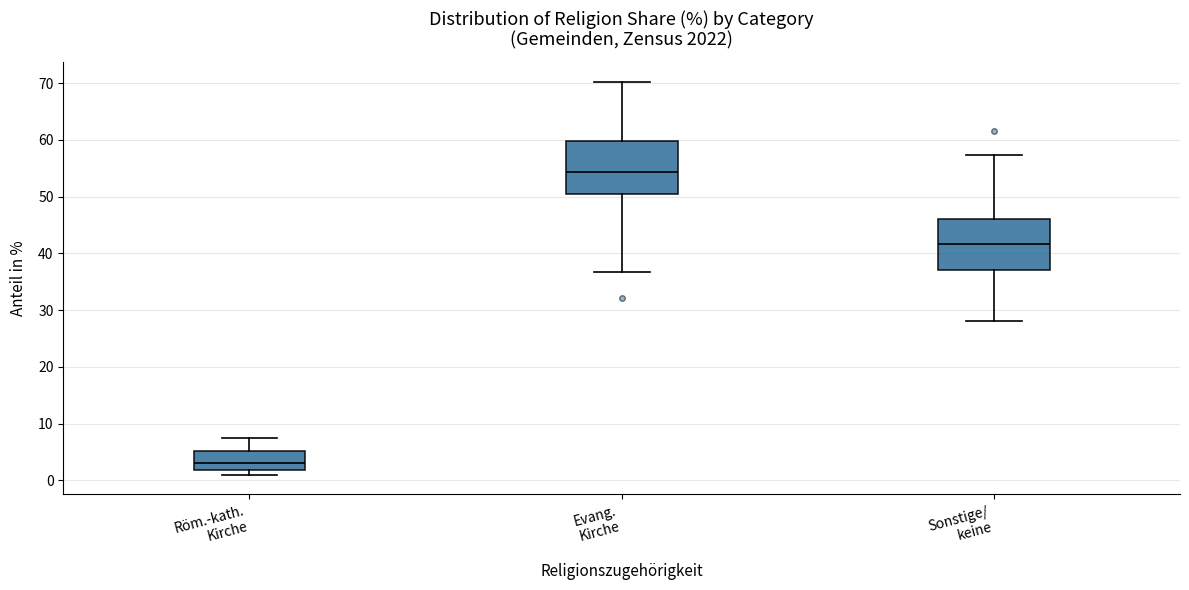

Which box has the lowest median line?

Röm.-kath. Kirche